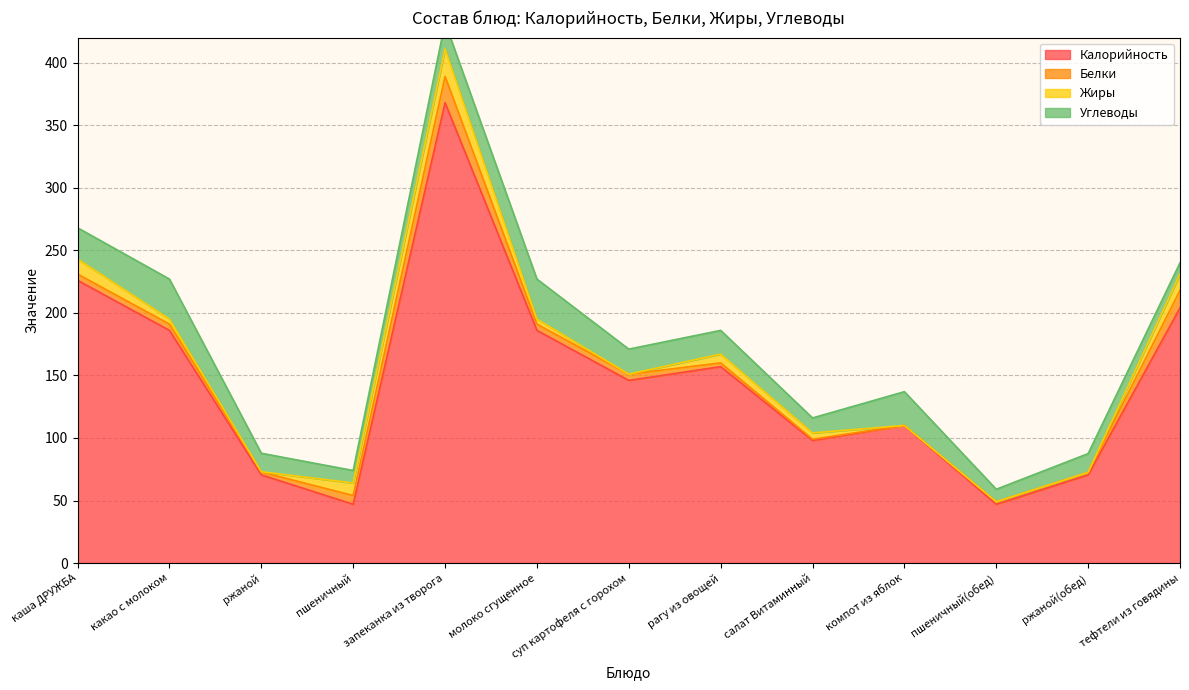

True or false: Белки and Калорийность cross at least once.

False